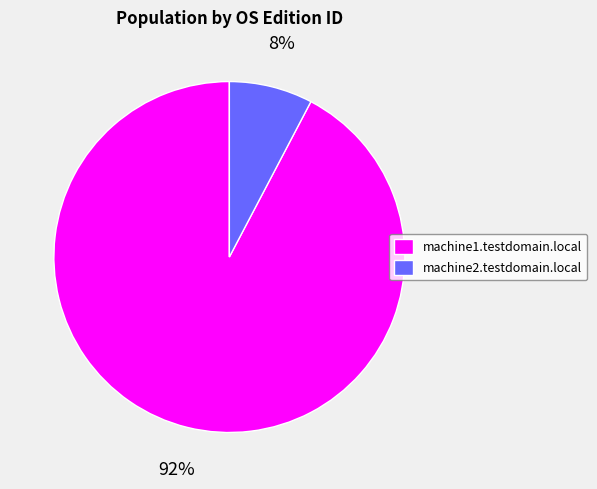

Do machine1.testdomain.local and machine2.testdomain.local together represent more than half of the pie?

Yes